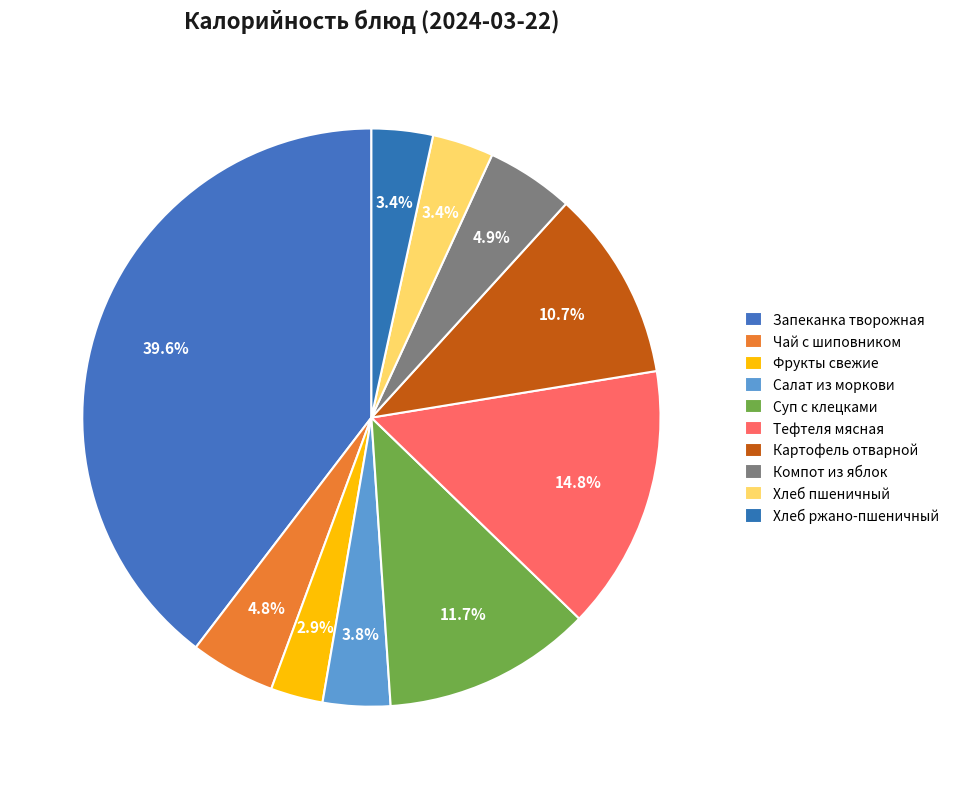

To the nearest percent, what is the average slice percentage?

10%